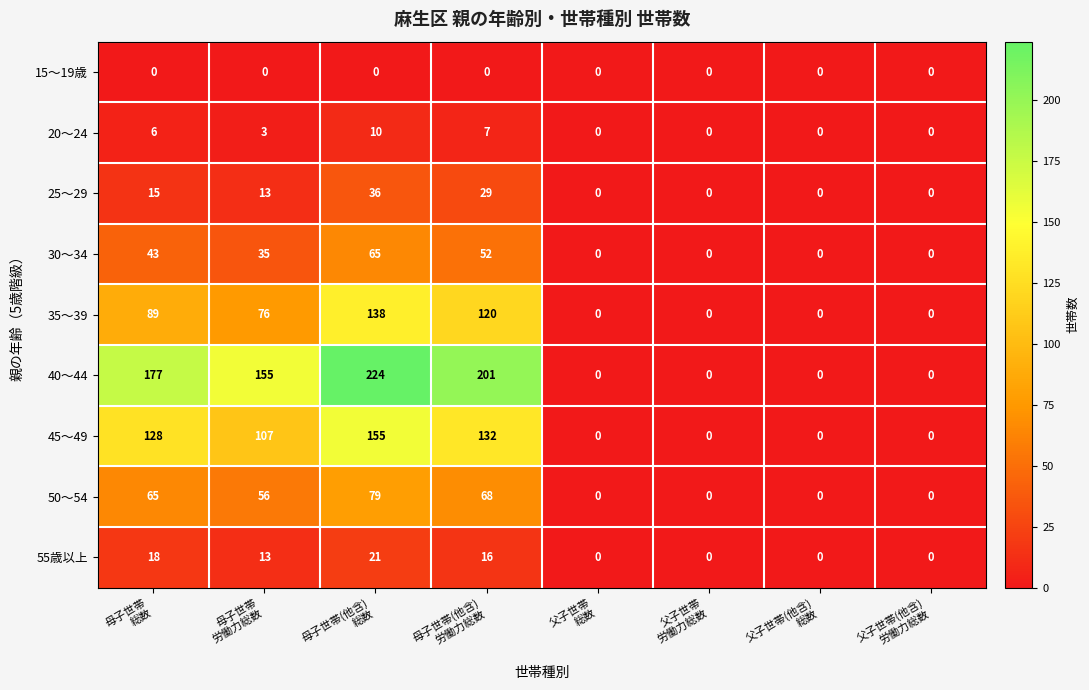

What is the maximum value shown in the chart?

224